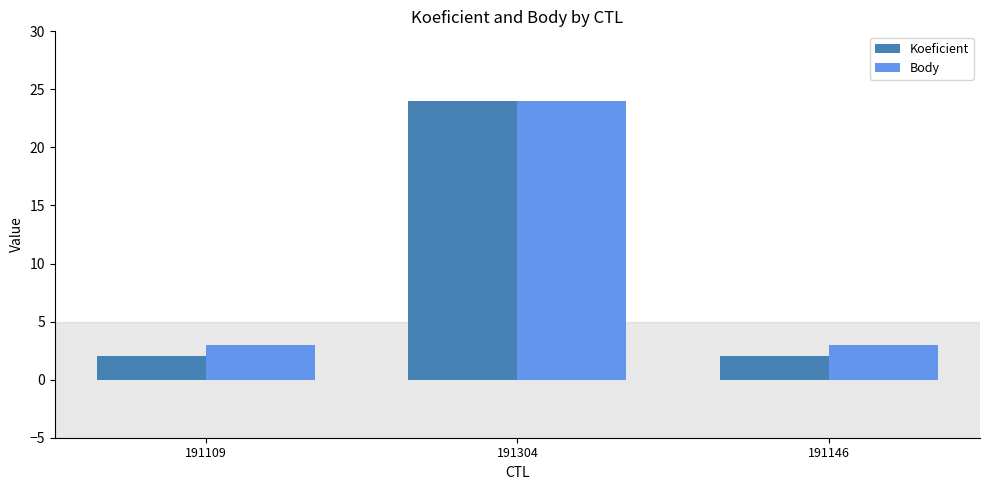

Which series has the largest range (max minus min)?

Koeficient